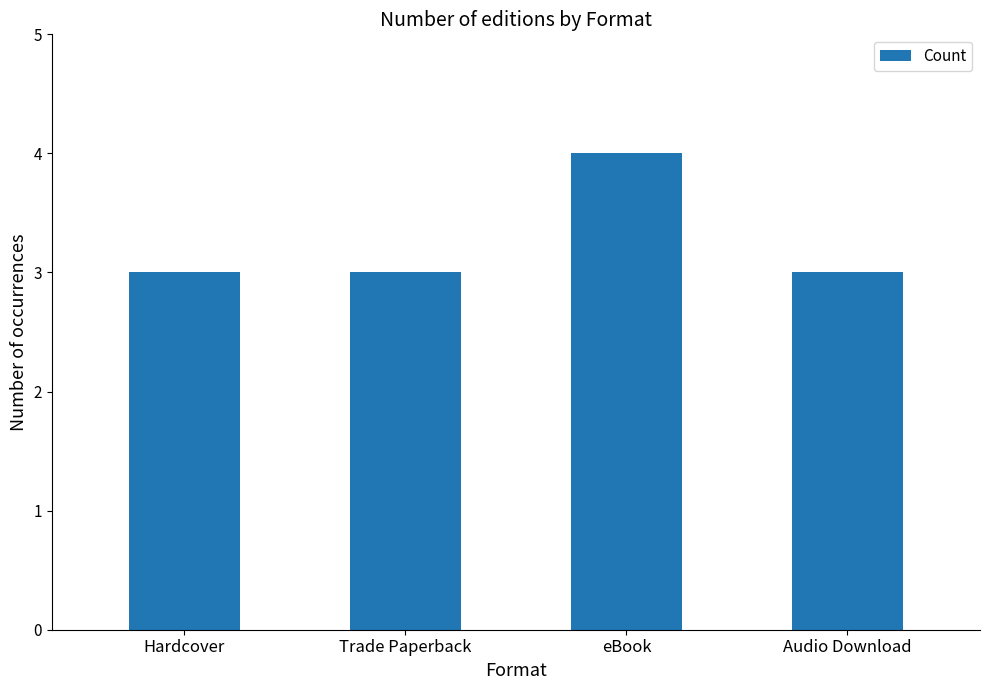

At which category does the chart reach its peak across all series?

eBook